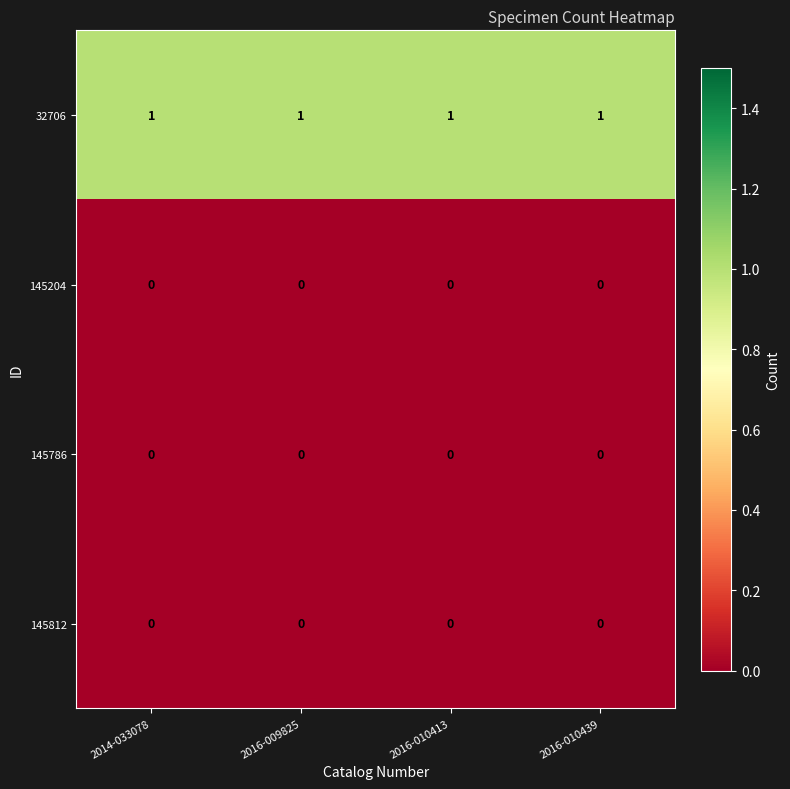

How many distinct data groups are displayed?

4